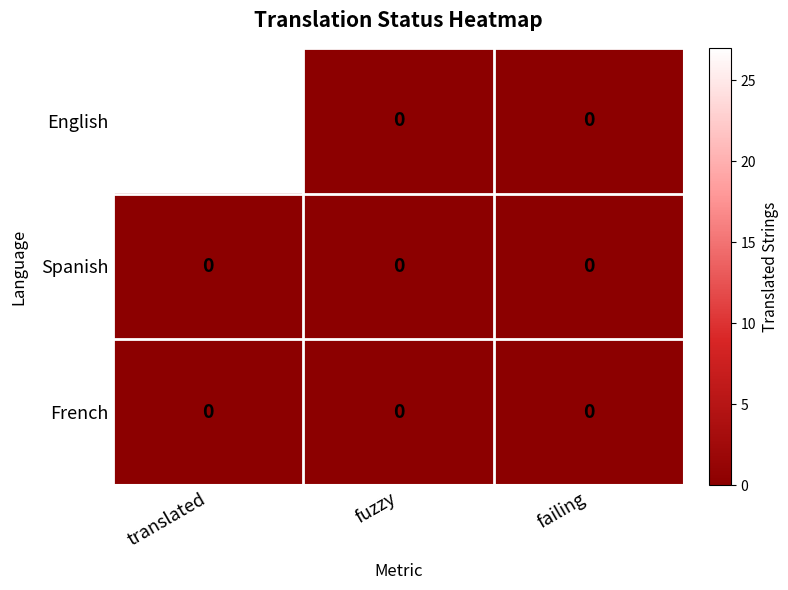

Reading right to left, what are all the values shown in this chart?

English: failing=0	fuzzy=0	translated=27
Spanish: failing=0	fuzzy=0	translated=0
French: failing=0	fuzzy=0	translated=0